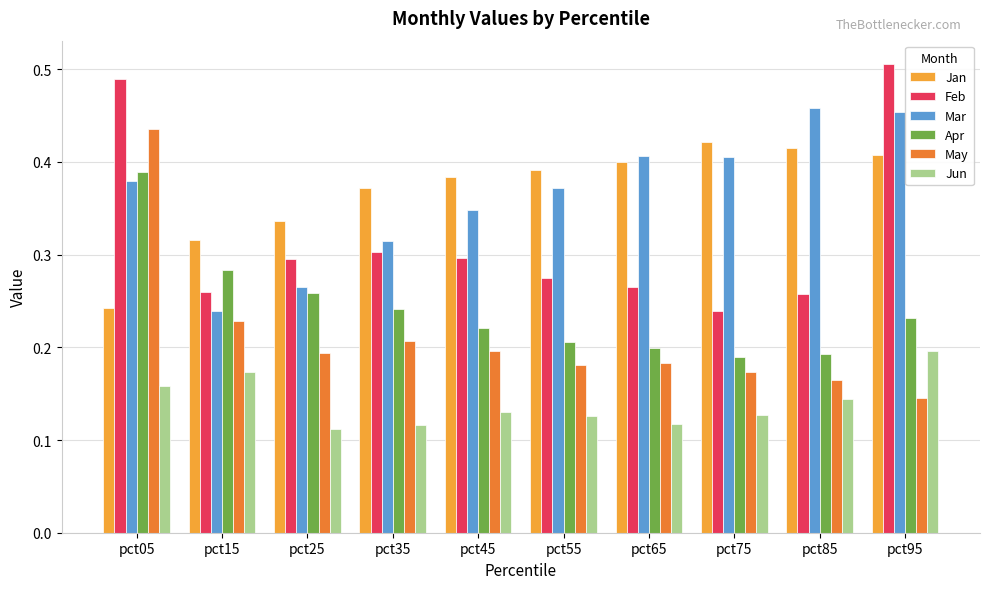

At which category does the chart reach its peak across all series?

pct95